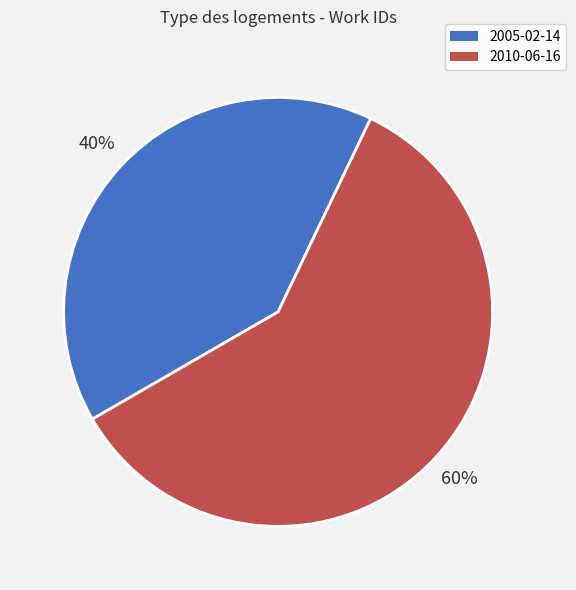

Combined, do 2005-02-14 and 2010-06-16 account for over 50%?

Yes